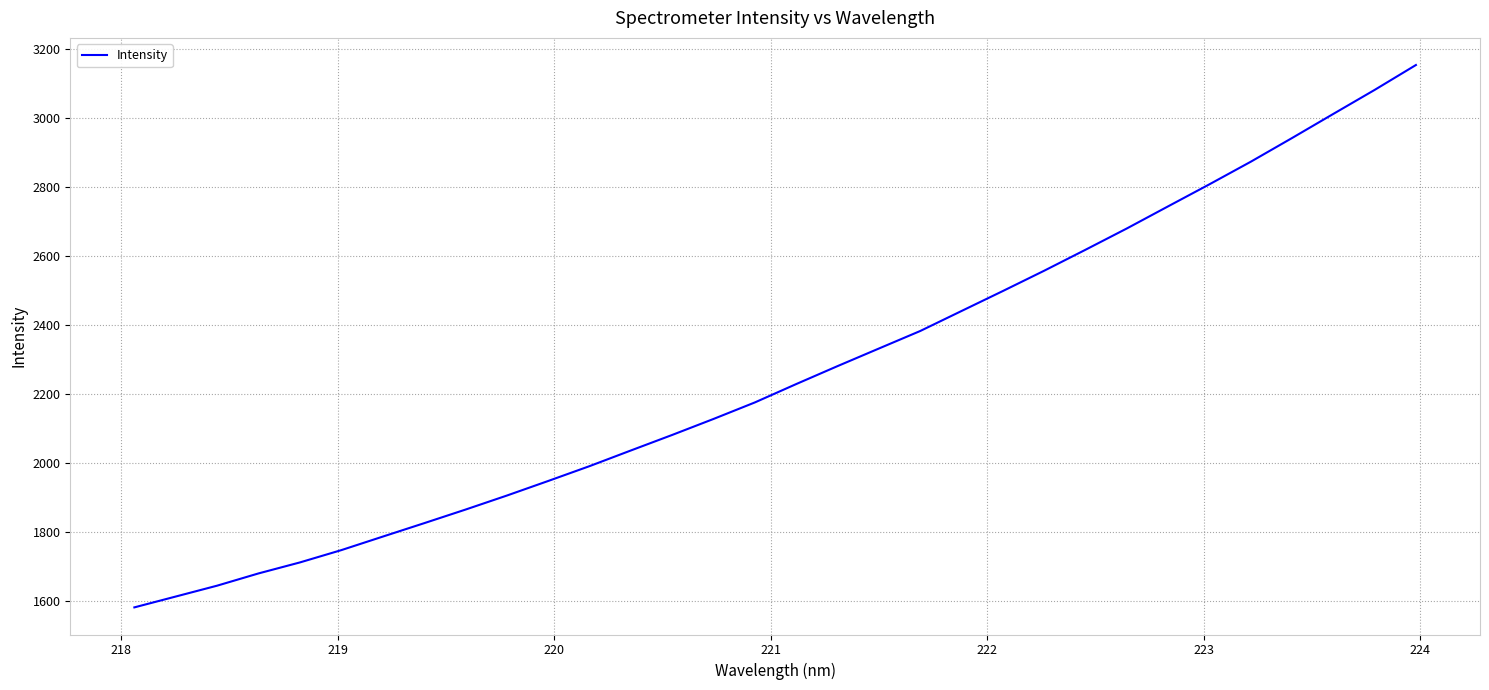

What is the sum of all values?

72333.9